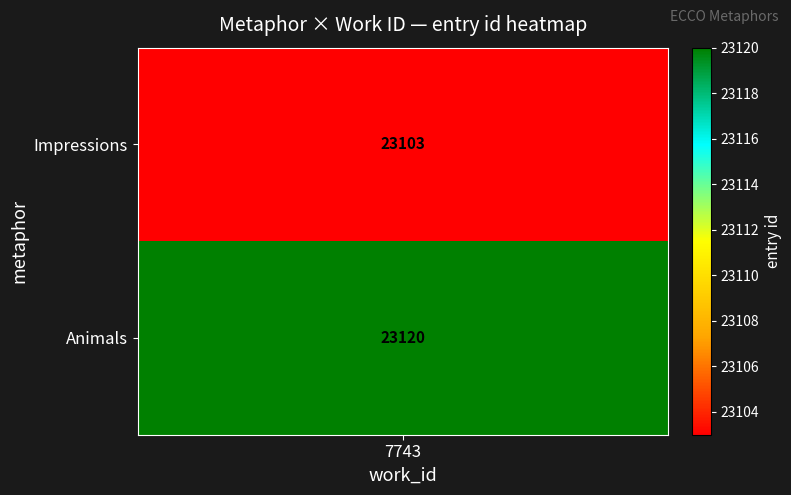

Which has a higher value, id or work_id?

id